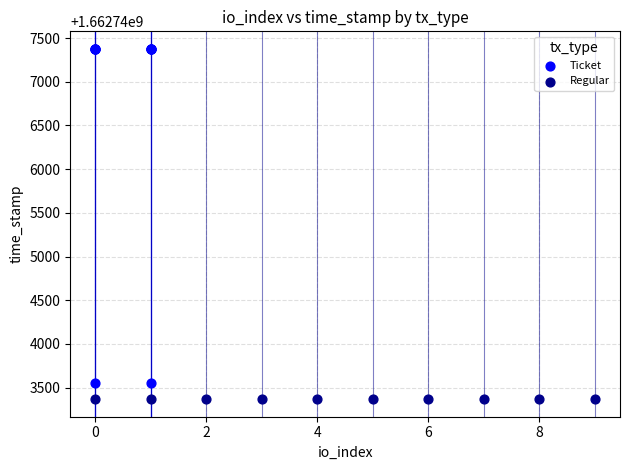

Which series reaches the minimum Y coordinate?

Regular